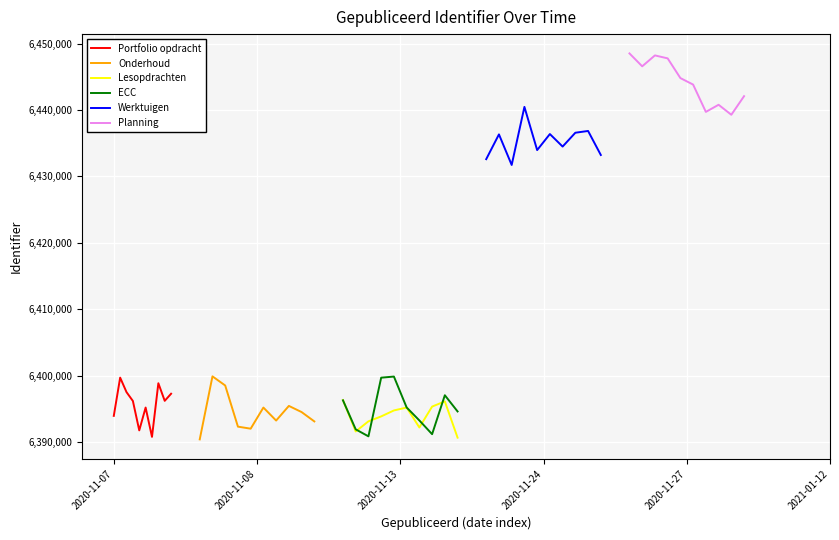

Reading left to right, extract all data points from this chart.

Portfolio opdracht: 6393926.4	6399688.1	6397500.9	6396167.6	6391741.2	6395181.0	6390761.8	6398842.8	6396192.2	6397261.7
Onderhoud: 6390385.8	6399879.1	6398504.4	6392303.4	6391998.2	6395180.0	6393222.4	6395427.6	6394499.5	6393092.3
Lesopdrachten: 6396301.5	6391577.9	6393104.4	6393846.6	6394743.7	6395183.0	6392179.7	6395325.3	6396107.1	6390647.5
ECC: 6396267.4	6391897.2	6390842.5	6399680.9	6399848.3	6395192.0	6393238.1	6391168.7	6397034.3	6394593.5
Werktuigen: 6432599.4	6436330.8	6431722.9	6440472.2	6433966.8	6436379.0	6434496.1	6436579.7	6436846.1	6433227.5
Planning: 6448528.8	6446584.3	6448228.0	6447781.3	6444812.0	6443833.0	6439717.9	6440792.8	6439285.3	6442086.3